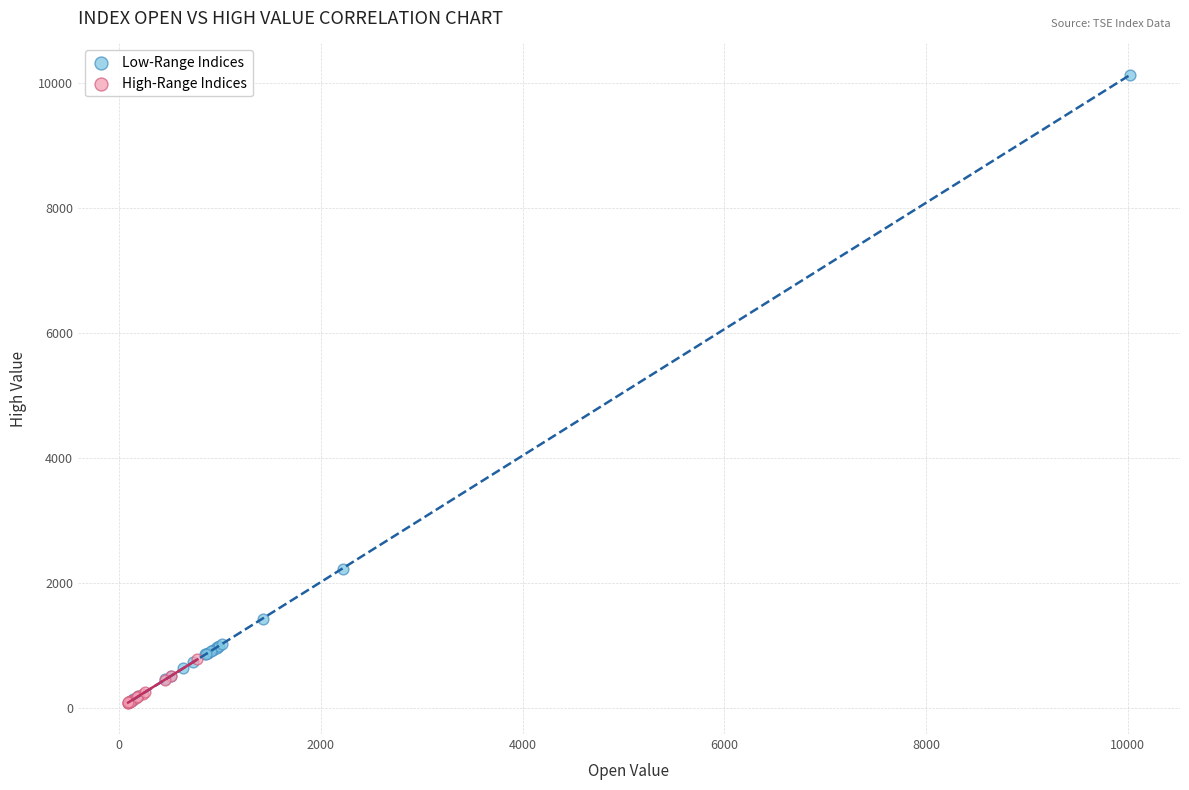

What are all the series names shown in the legend?

Low-Range Indices, High-Range Indices